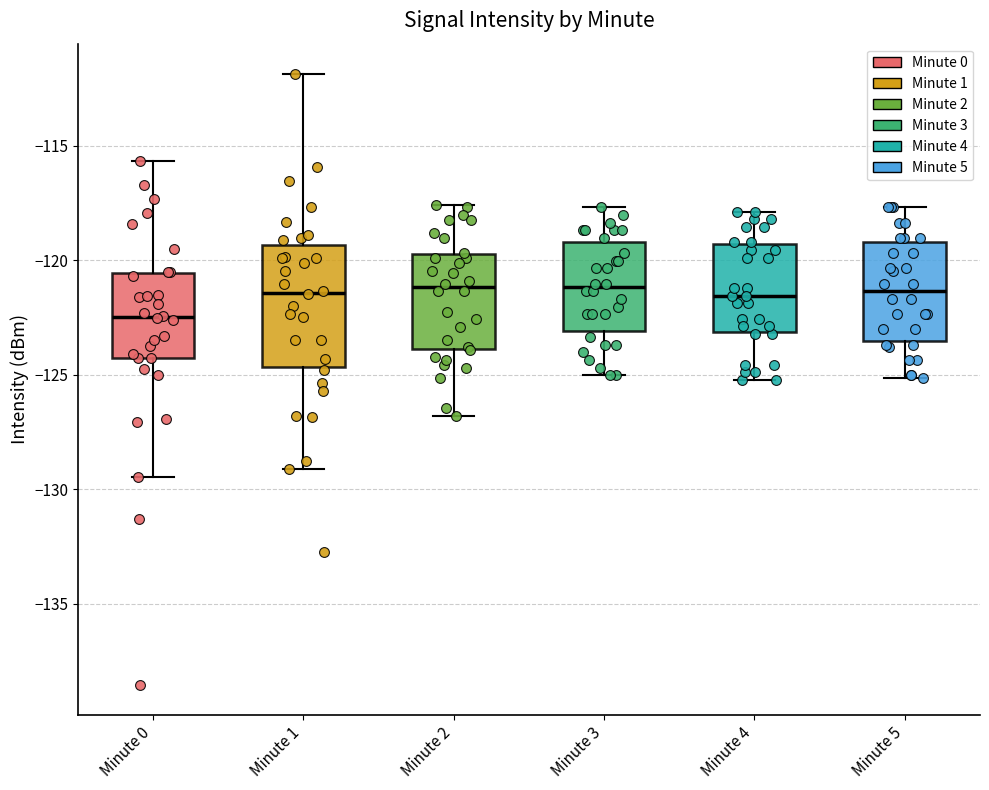

Which box has the lowest median line?

Minute 0